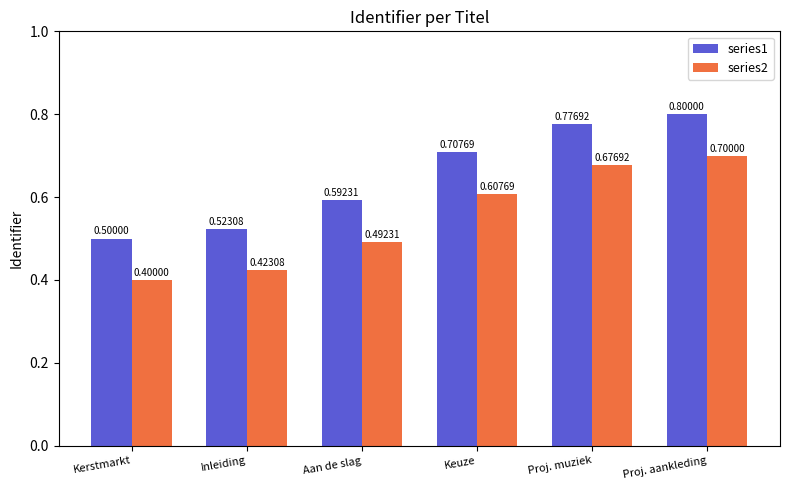

What is the total value across all series at Kerstmarkt?

0.9